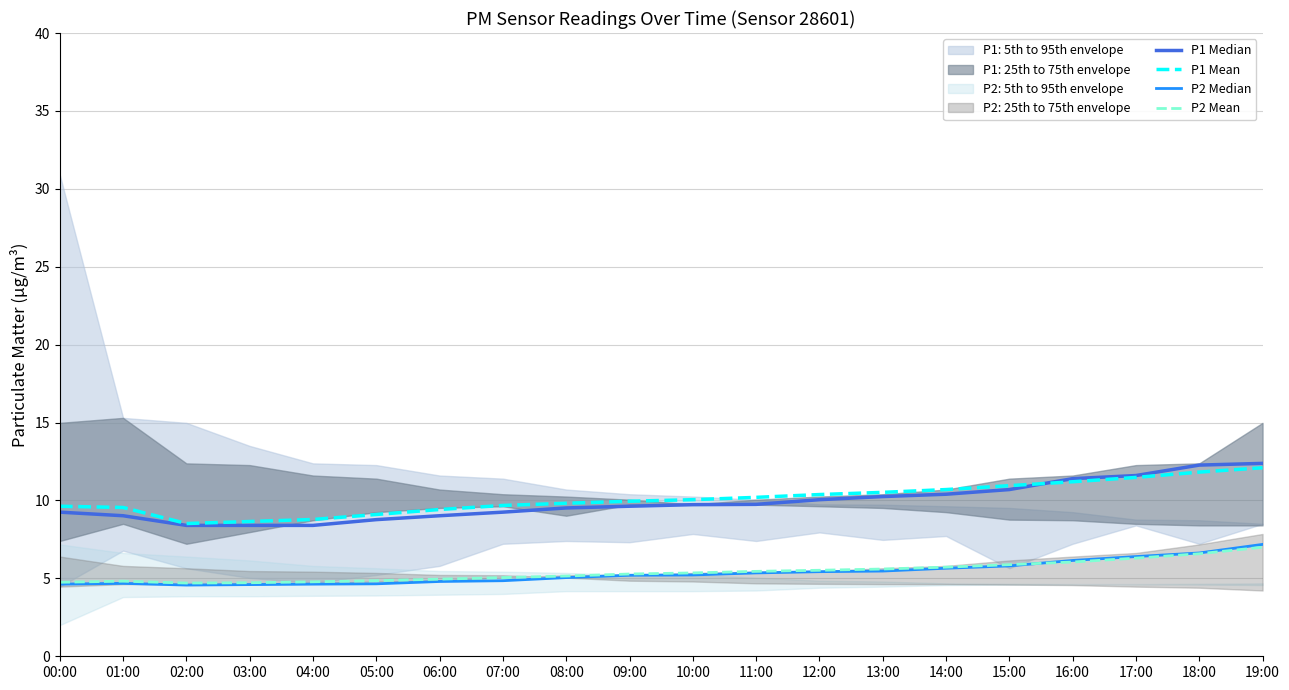

Reading right to left, list all the values displayed in this chart.

P1 Median: 19:00=12.4	18:00=12.3	17:00=11.6	16:00=11.4	15:00=10.7	14:00=10.4	13:00=10.2	12:00=10.1	11:00=9.8	10:00=9.7	09:00=9.6	08:00=9.5	07:00=9.2	06:00=9.0	05:00=8.8	04:00=8.4	03:00=8.4	02:00=8.4	01:00=9.0	00:00=9.2
P1 Mean: 19:00=12.1	18:00=11.8	17:00=11.5	16:00=11.2	15:00=10.9	14:00=10.7	13:00=10.5	12:00=10.4	11:00=10.2	10:00=10.1	09:00=9.9	08:00=9.8	07:00=9.7	06:00=9.4	05:00=9.1	04:00=8.8	03:00=8.7	02:00=8.5	01:00=9.6	00:00=9.6
P2 Median: 19:00=7.2	18:00=6.6	17:00=6.4	16:00=6.2	15:00=5.8	14:00=5.7	13:00=5.5	12:00=5.4	11:00=5.3	10:00=5.2	09:00=5.2	08:00=5.0	07:00=4.8	06:00=4.8	05:00=4.7	04:00=4.6	03:00=4.6	02:00=4.6	01:00=4.7	00:00=4.6
P2 Mean: 19:00=7.0	18:00=6.6	17:00=6.3	16:00=6.0	15:00=5.9	14:00=5.7	13:00=5.6	12:00=5.5	11:00=5.5	10:00=5.3	09:00=5.3	08:00=5.2	07:00=5.0	06:00=5.0	05:00=4.8	04:00=4.8	03:00=4.7	02:00=4.7	01:00=4.8	00:00=4.8